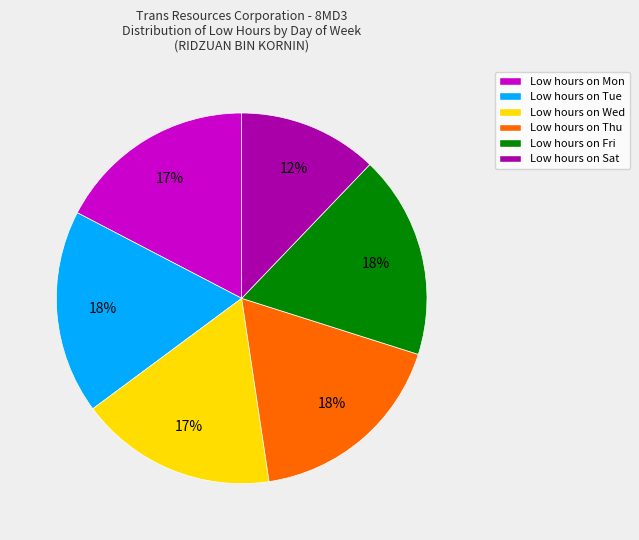

To the nearest percent, what is the average slice percentage?

17%